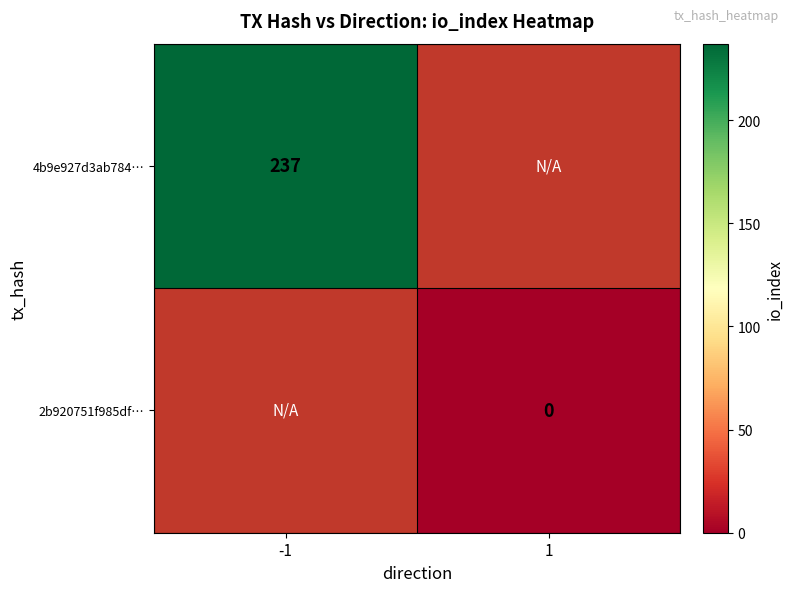

Is it true that 4b9e927d3ab784… equals 343 at -1?

False